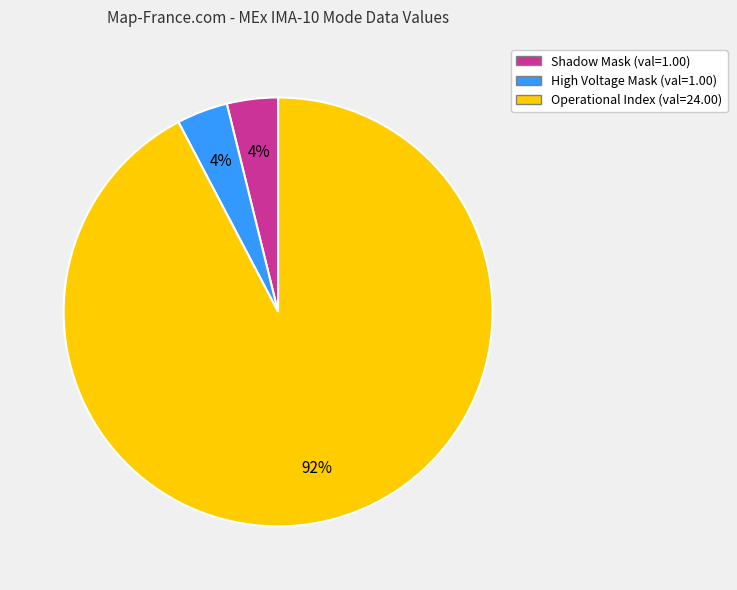

To the nearest percent, what is the difference between the largest and smallest slice percentages?

88%